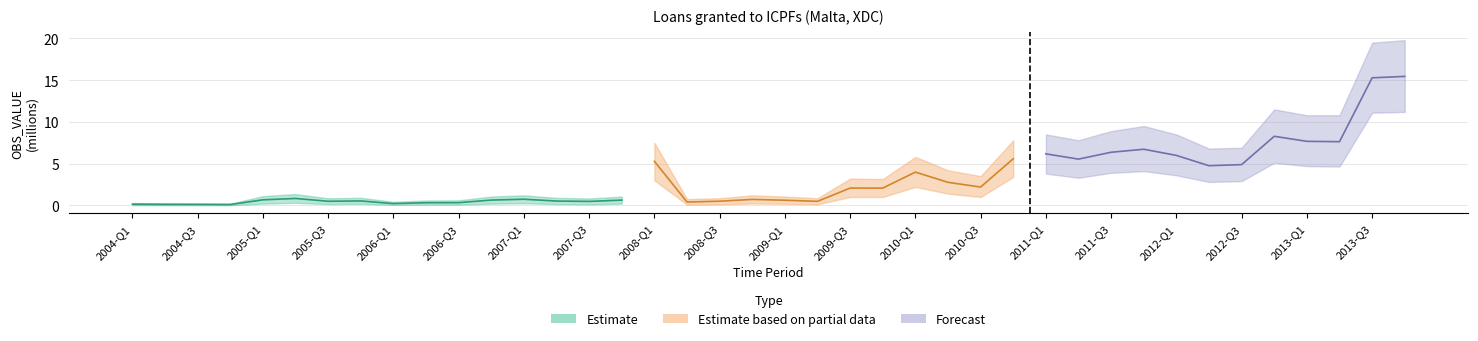

List the labels in order of value, largest first.

2013-Q4, 2013-Q3, 2012-Q4, 2013-Q1, 2013-Q2, 2011-Q4, 2011-Q3, 2011-Q1, 2012-Q1, 2010-Q4, 2011-Q2, 2008-Q1, 2012-Q3, 2012-Q2, 2010-Q1, 2010-Q2, 2010-Q3, 2009-Q3, 2009-Q4, 2005-Q2, 2007-Q1, 2008-Q4, 2005-Q1, 2006-Q4, 2007-Q4, 2009-Q1, 2005-Q4, 2007-Q2, 2008-Q3, 2005-Q3, 2009-Q2, 2007-Q3, 2008-Q2, 2006-Q3, 2006-Q2, 2006-Q1, 2004-Q1, 2004-Q2, 2004-Q3, 2004-Q4